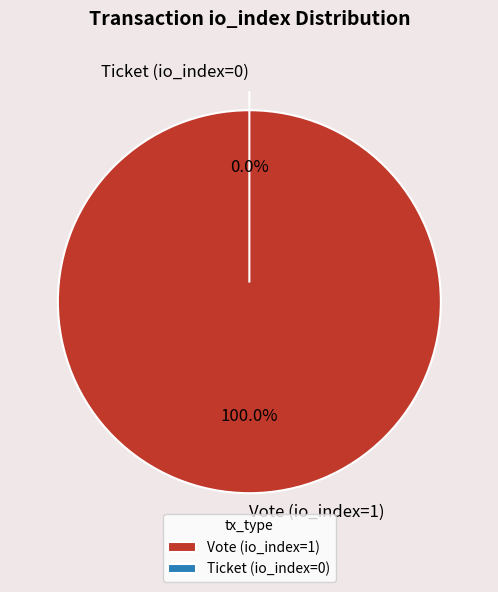

To the nearest percent, what portion does Vote (io_index=1) represent?

100%